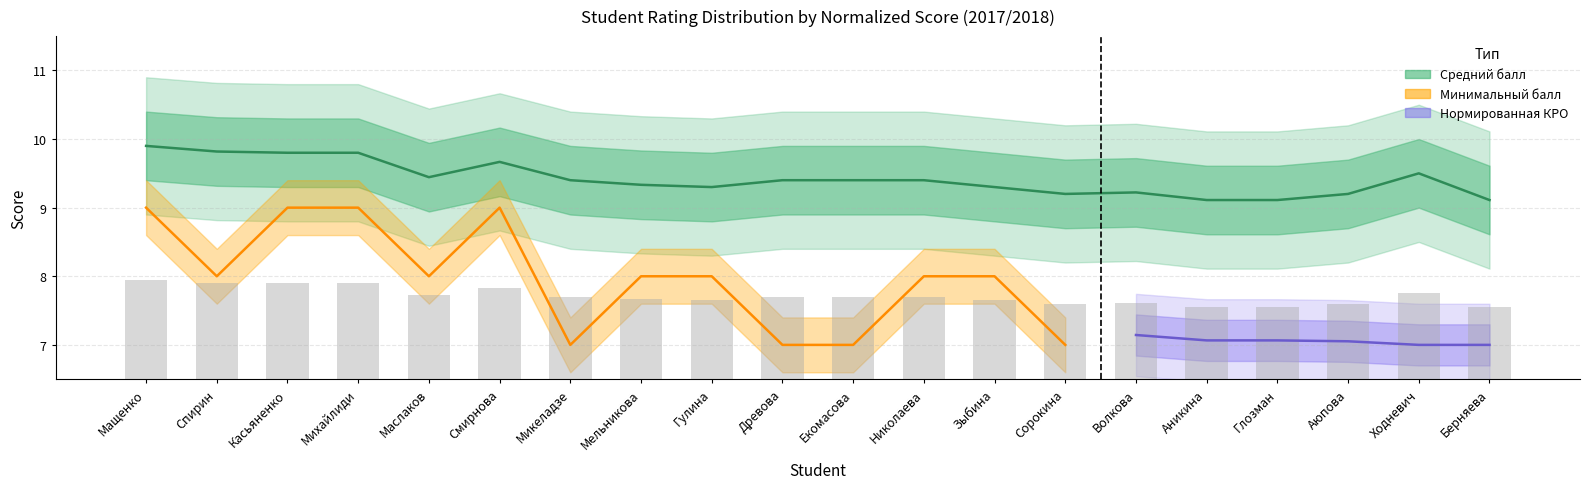

List the labels in order of value, smallest first.

Аникина, Глозман, Берняева, Сорокина, Аюпова, Волкова, Гулина, Зыбина, Мельникова, Микеладзе, Древова, Екомасова, Николаева, Маслаков, Ходневич, Смирнова, Касьяненко, Михайлиди, Спирин, Мащенко